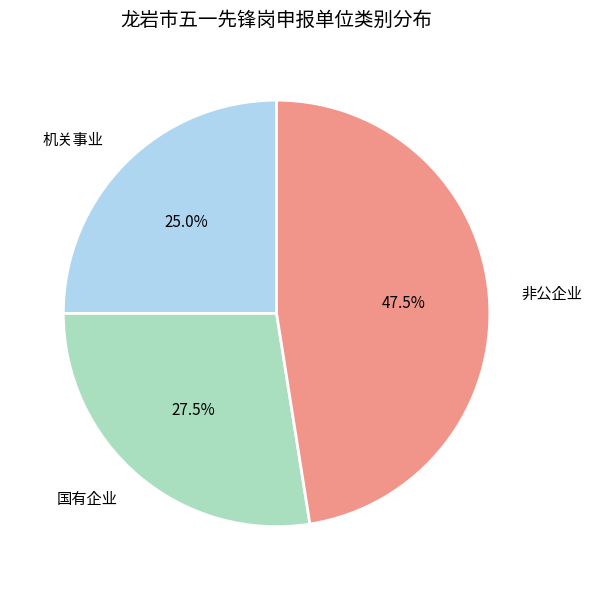

Which category has the smallest portion of the pie?

机关事业